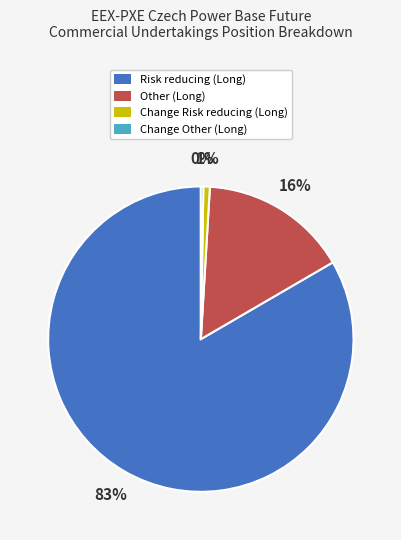

What is the majority slice?

Risk reducing (Long)